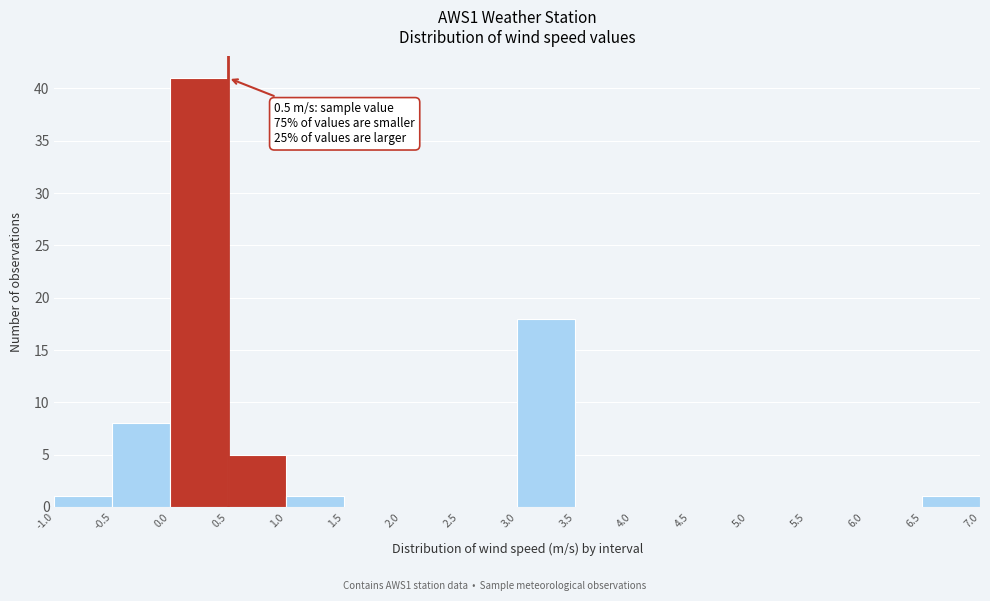

Over which range of the x-axis is the bar tallest?

0.0 to 0.5